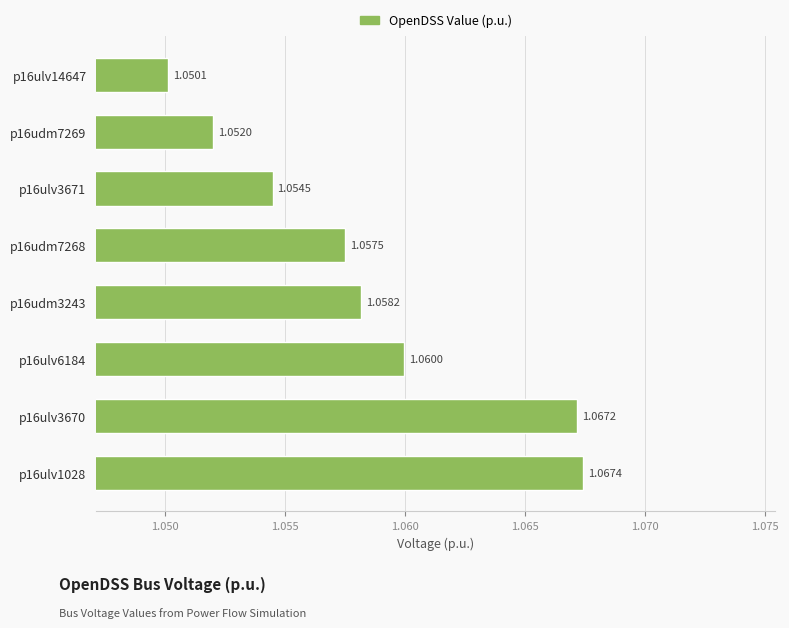

What is the sum of the values at p16udm7269 and p16ulv3670?

2.1